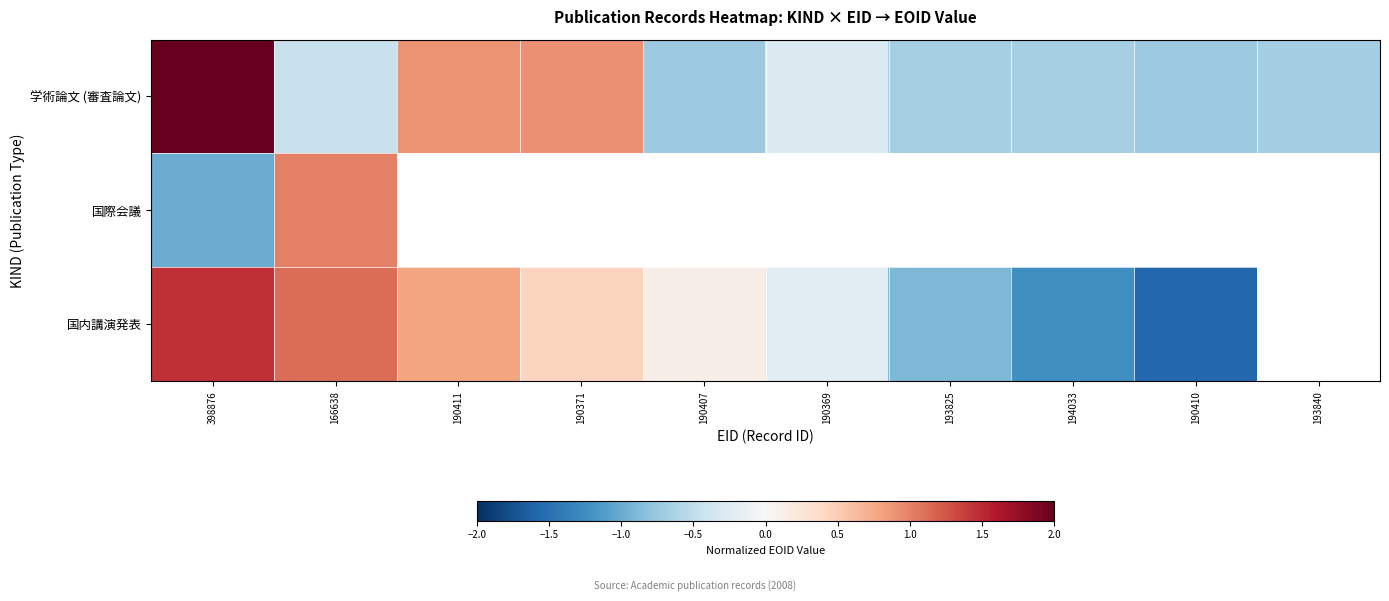

How many values in 国際会議 are below zero?

1